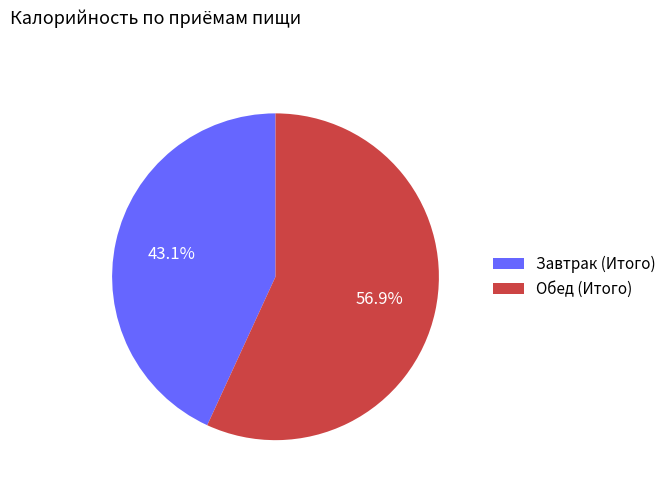

Is it true that Обед (Итого) is 67% of the pie?

False